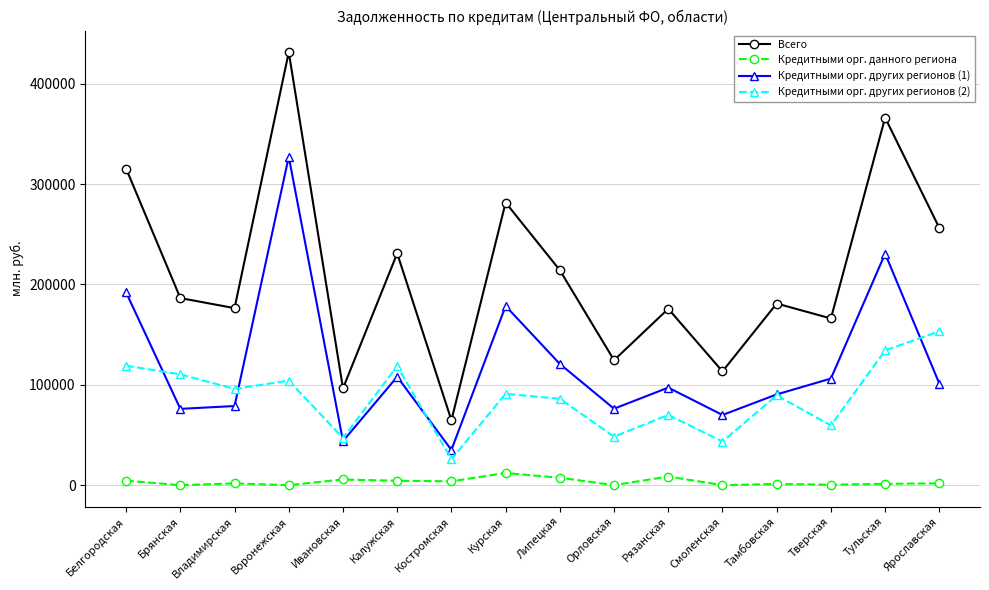

At which label does Кредитными орг. других регионов (2) first exceed 90998?

Белгородская